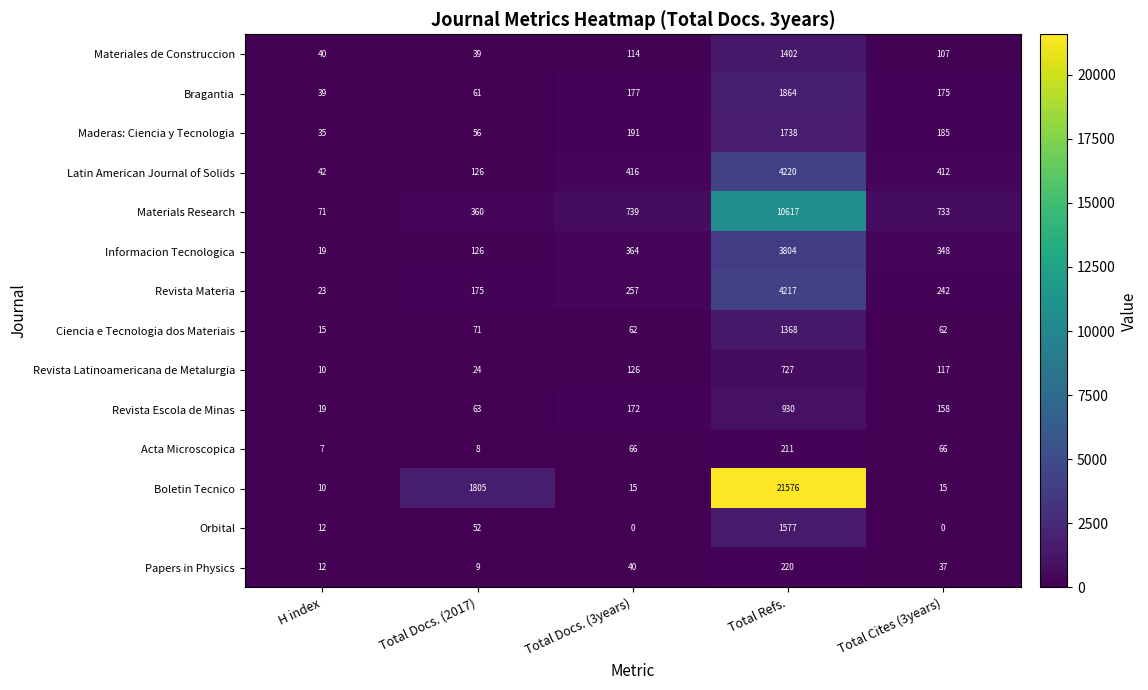

What is the spread (max minus min) of values at Total Refs.?

21365